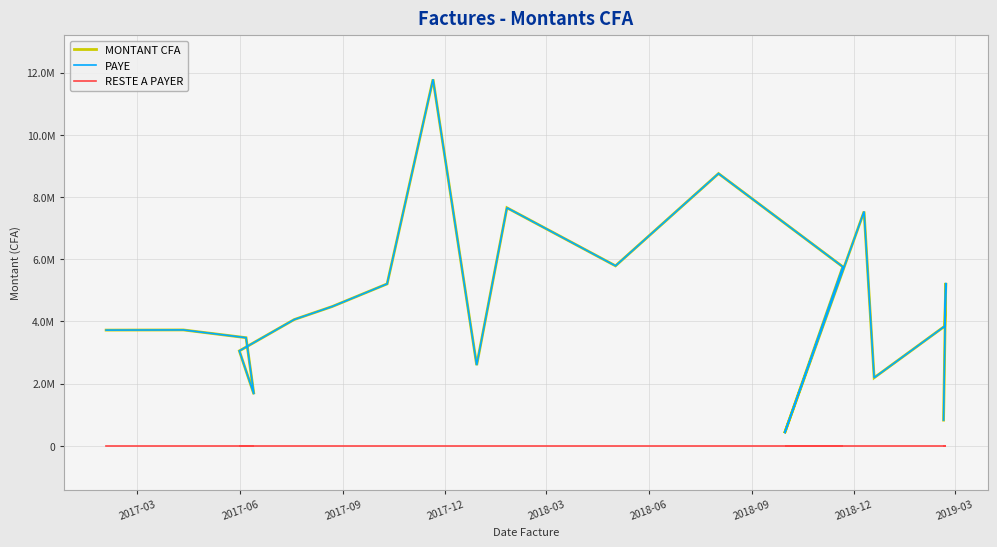

Rank the series at 2018-09 from highest to lowest value.

MONTANT CFA, PAYE, RESTE A PAYER